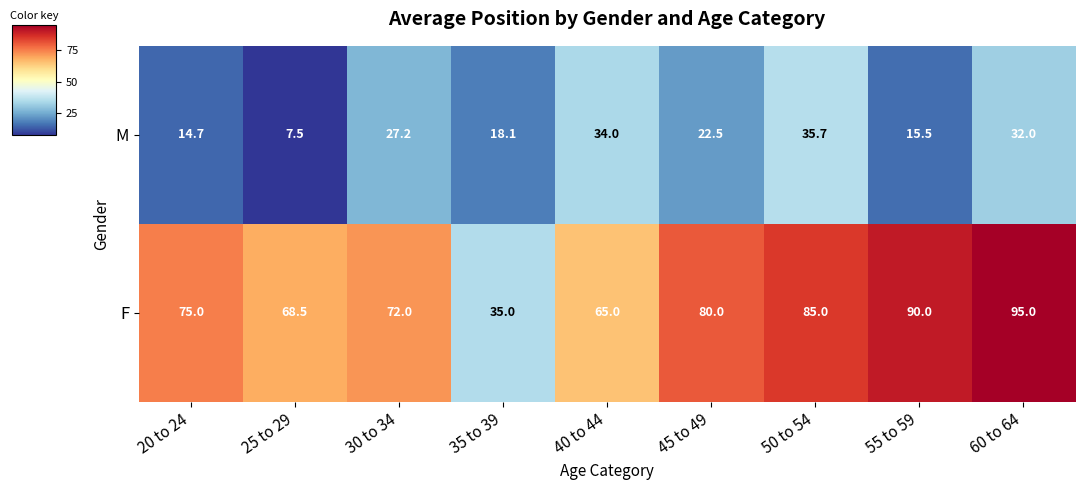

Reading left to right, extract all data points from this chart.

M: 20 to 24=14.7	25 to 29=7.5	30 to 34=27.2	35 to 39=18.1	40 to 44=34.0	45 to 49=22.5	50 to 54=35.7	55 to 59=15.5	60 to 64=32.0
F: 20 to 24=75.0	25 to 29=68.5	30 to 34=72.0	35 to 39=35.0	40 to 44=65.0	45 to 49=80.0	50 to 54=85.0	55 to 59=90.0	60 to 64=95.0